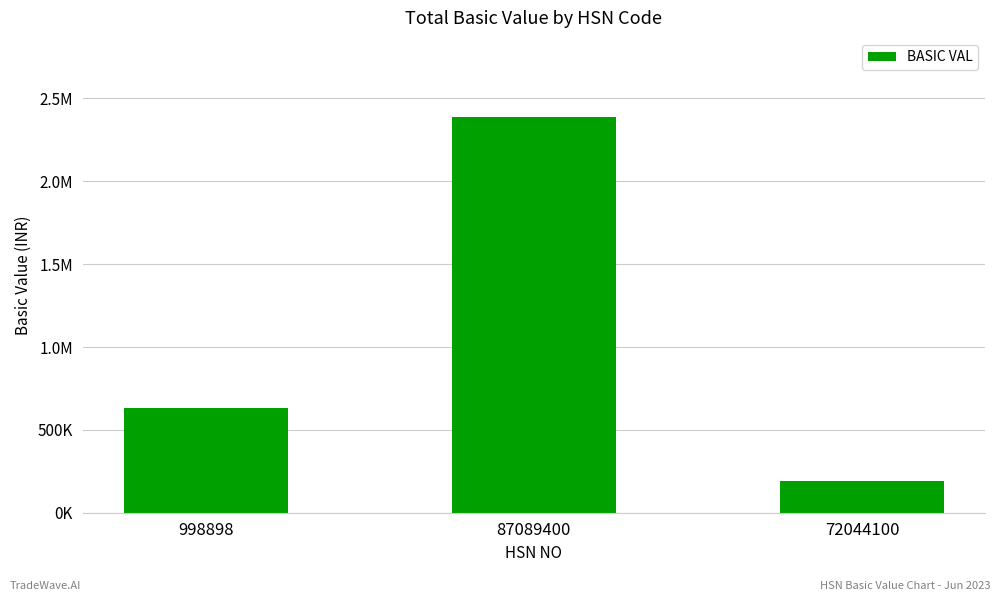

The value at 87089400 is 3831492.3. True or false?

False